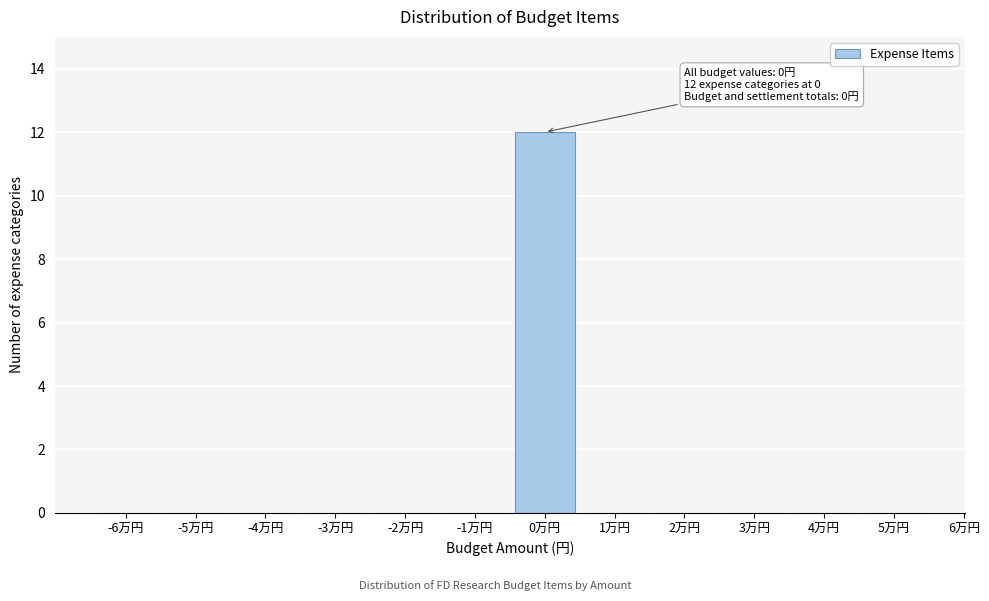

Reading right to left, list all the values displayed in this chart.

5万円=0	4万円=0	3万円=0	2万円=0	1万円=0	0万円=12	-1万円=0	-2万円=0	-3万円=0	-4万円=0	-5万円=0	-6万円=0